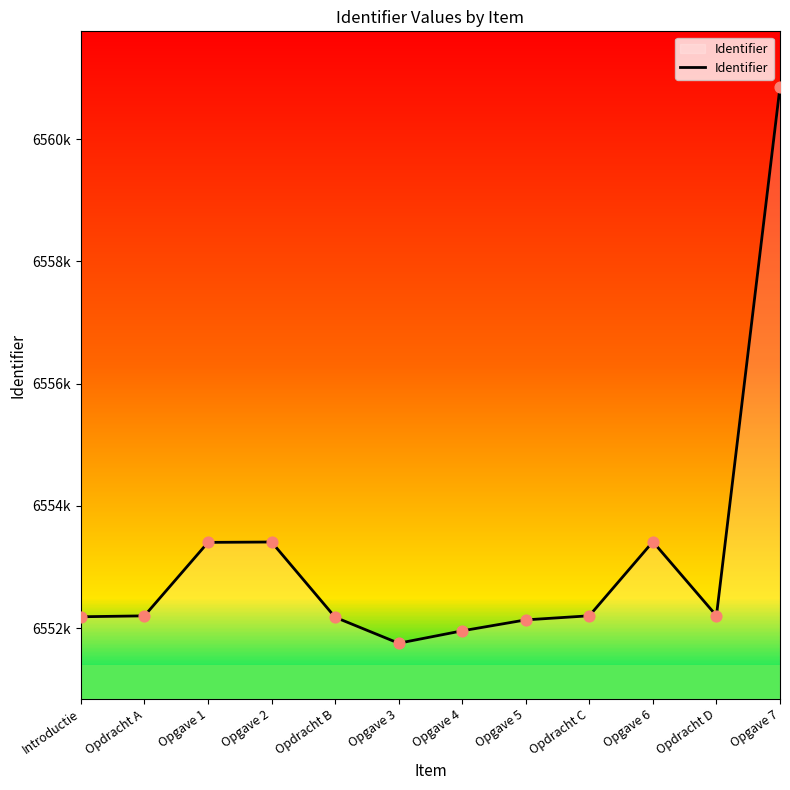

Which has a higher value, Opdracht D or Opgave 2?

Opgave 2